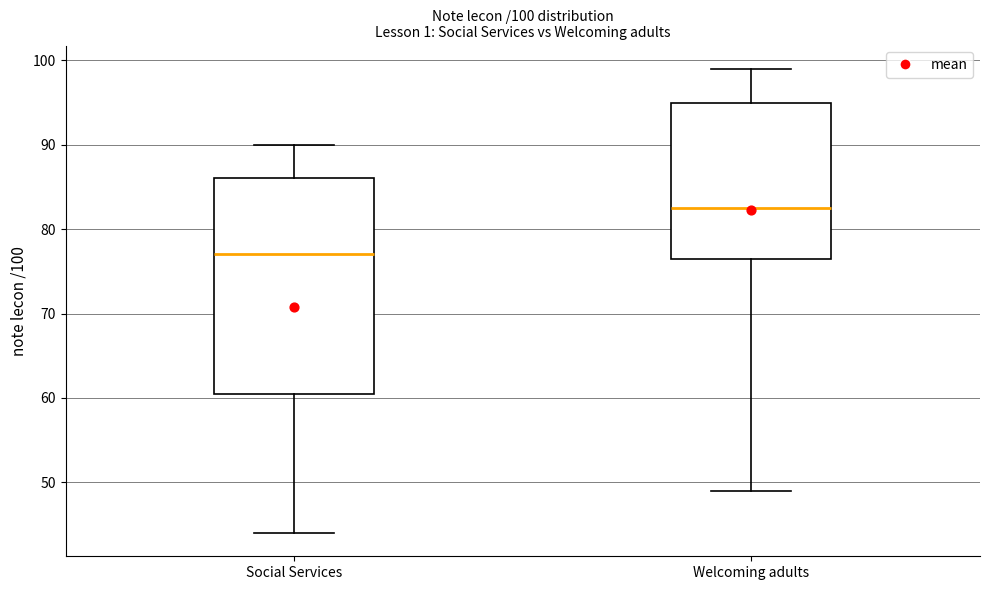

Which box is the tallest, from its lower edge to its upper edge?

Social Services